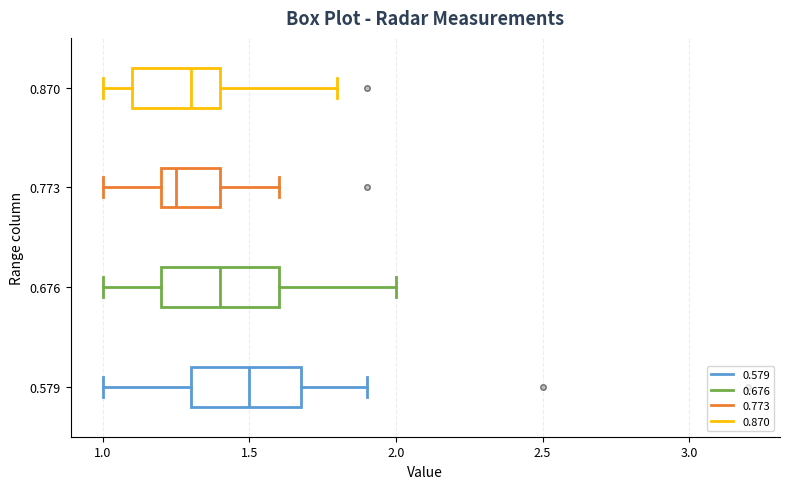

Which box's median line is the furthest to the right?

0.579